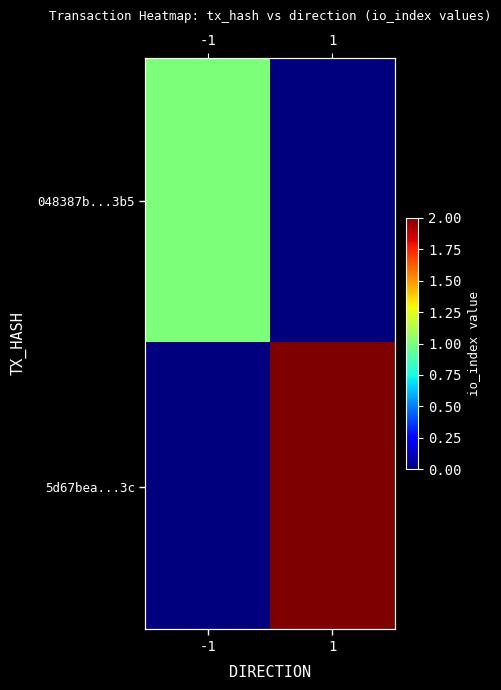

What is the spread (max minus min) of values at -1?

1